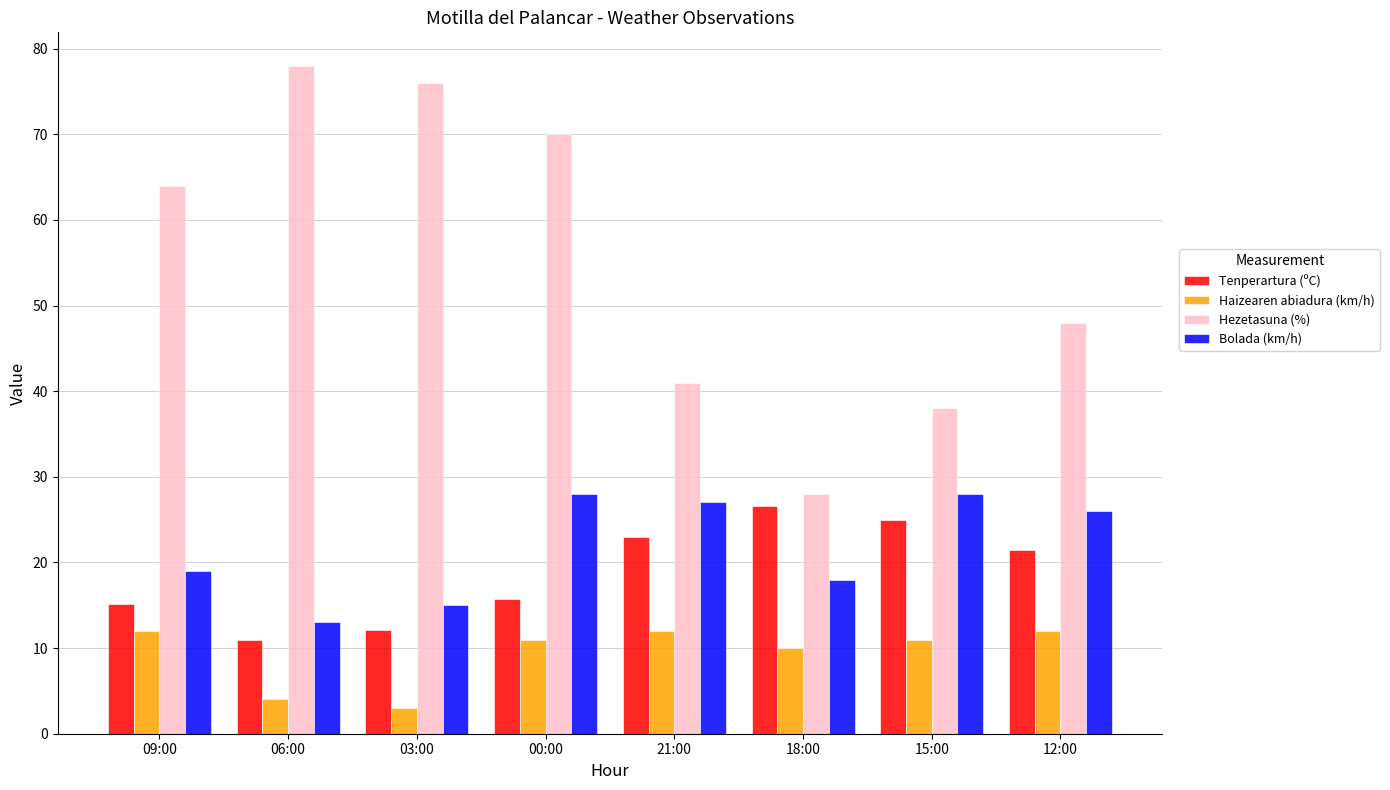

At which category is the sum across all series the highest?

00:00